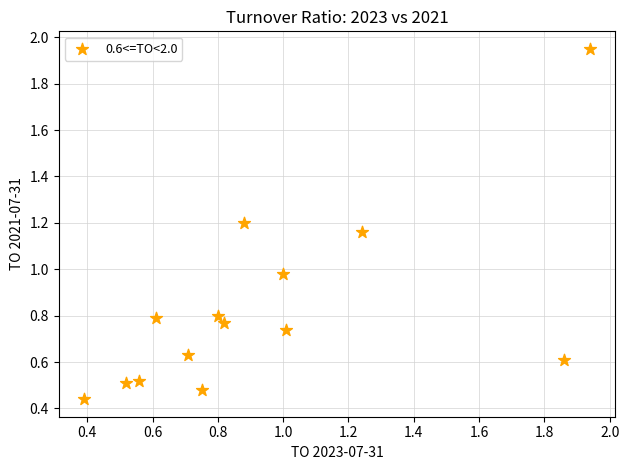

What is the range of Y values (max minus min)?

1.5